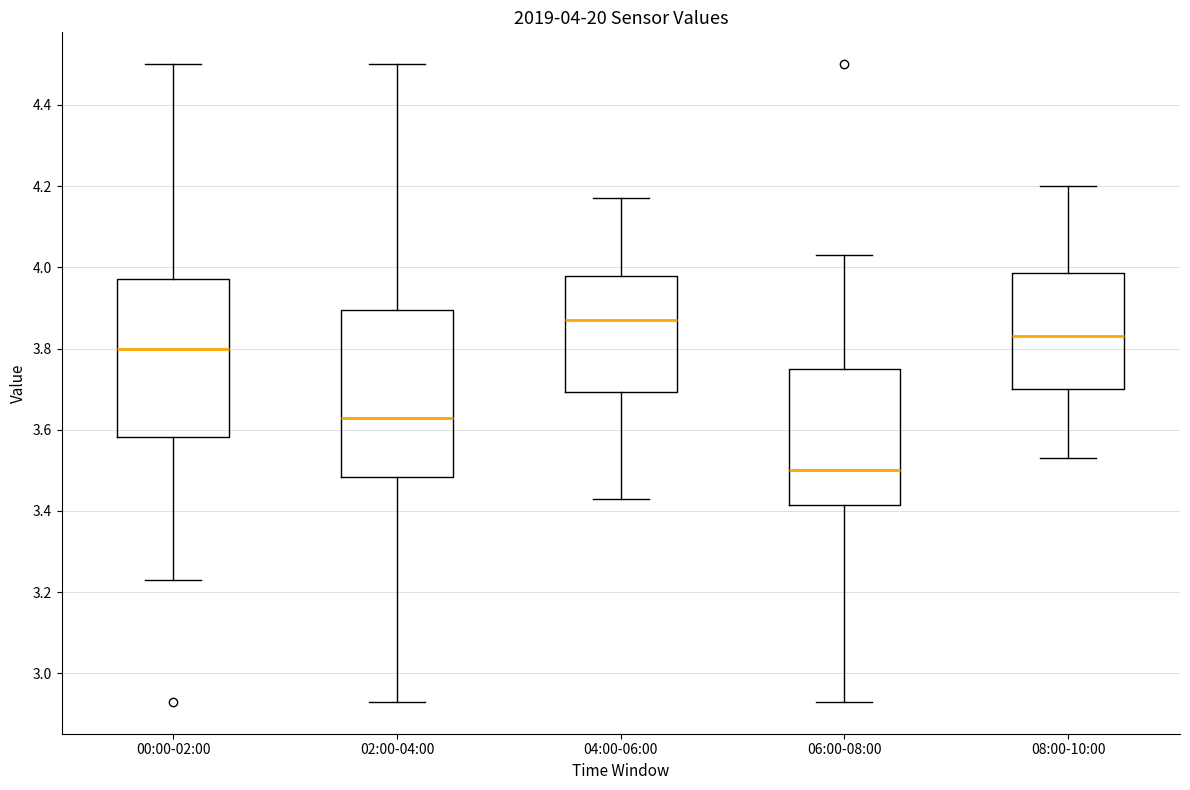

Comparing the boxes themselves (not the whiskers), which one is the tallest?

02:00-04:00